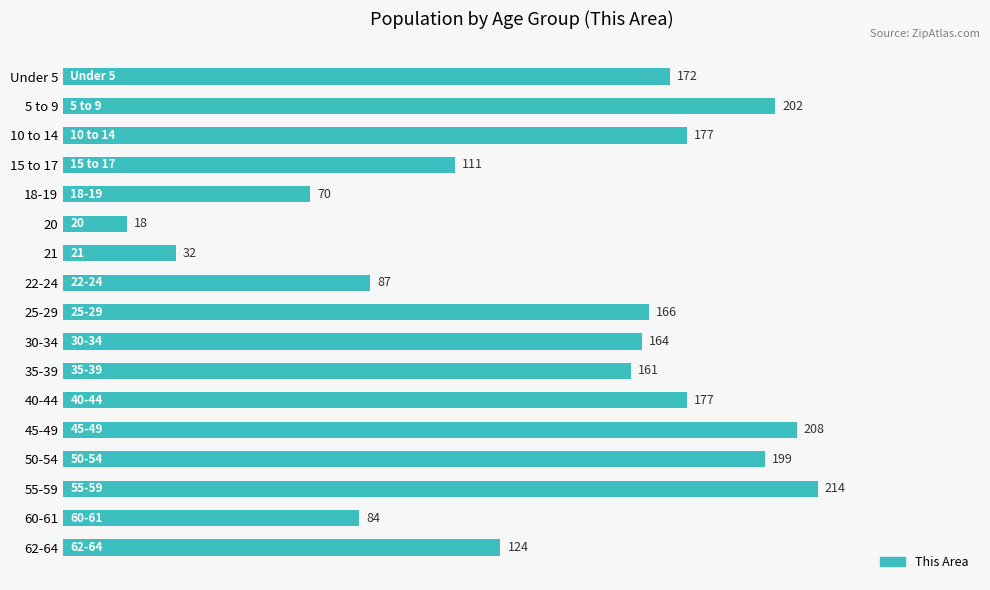

Is it true that the value at 20 is 4?

False